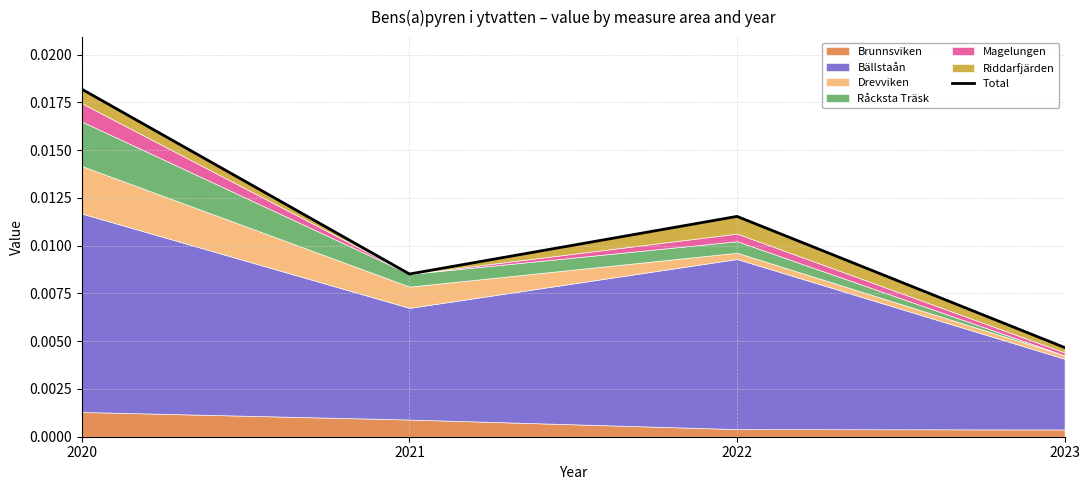

Count the number of categories in the chart.

4